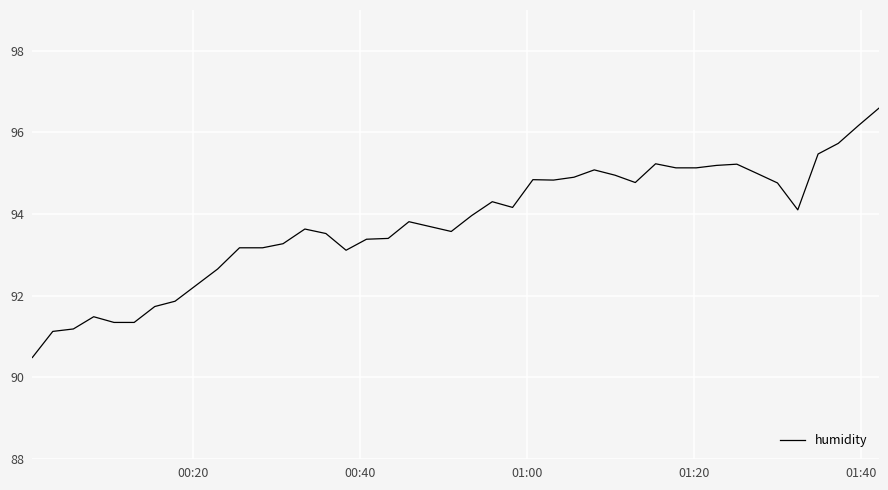

What is the difference between the maximum and minimum values?

6.1